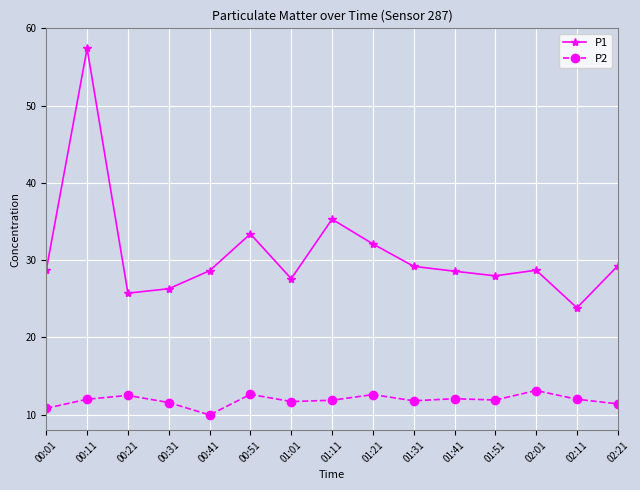

What is the spread (max minus min) of values at 01:31?

17.4